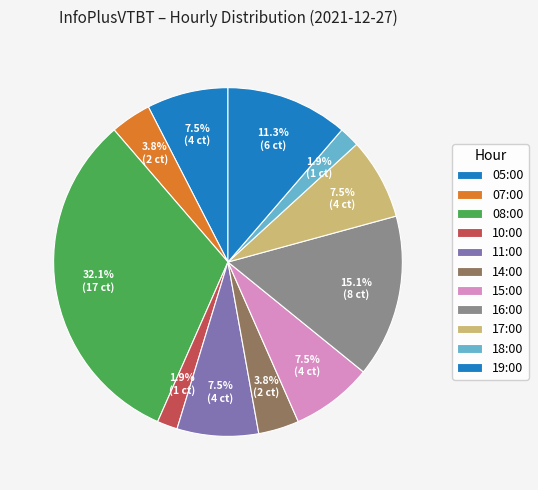

Count the number of slices in the pie.

11